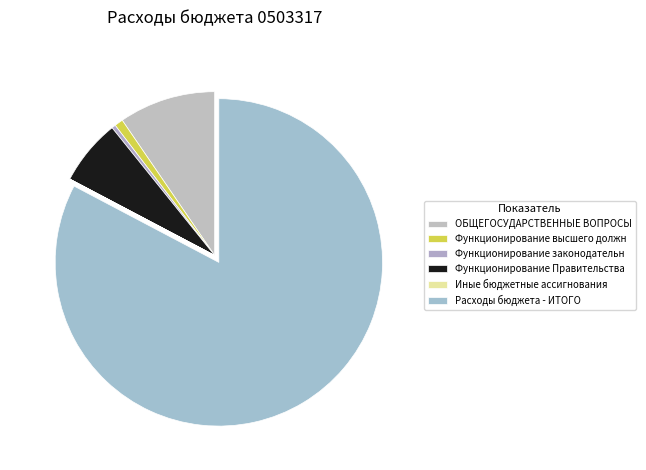

How many slices are in this pie chart?

6